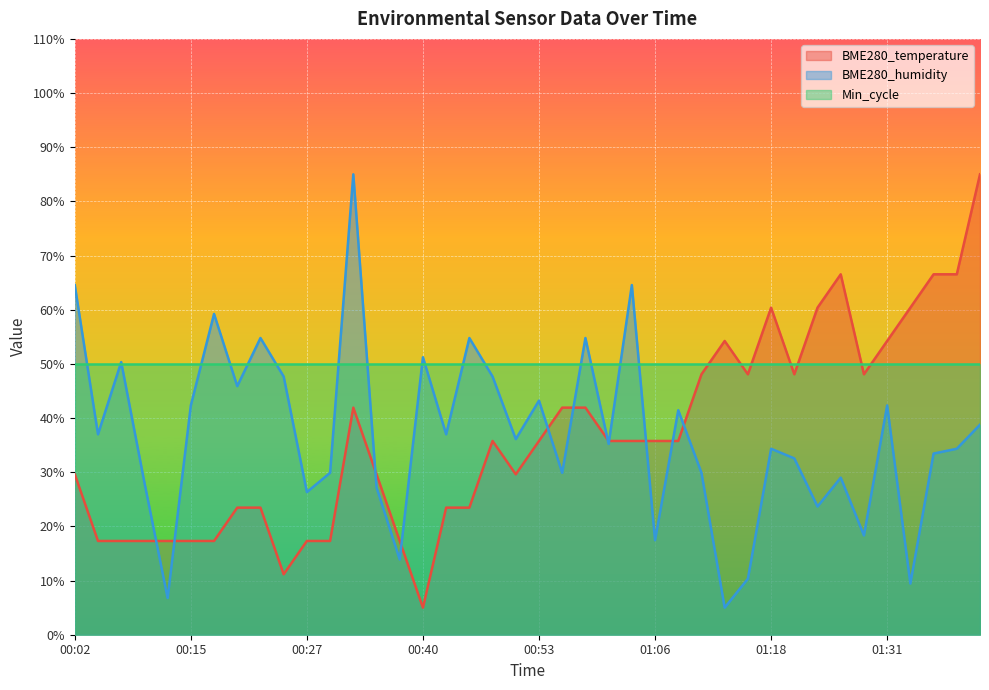

At which category does BME280_temperature reach its first local valley?

00:24